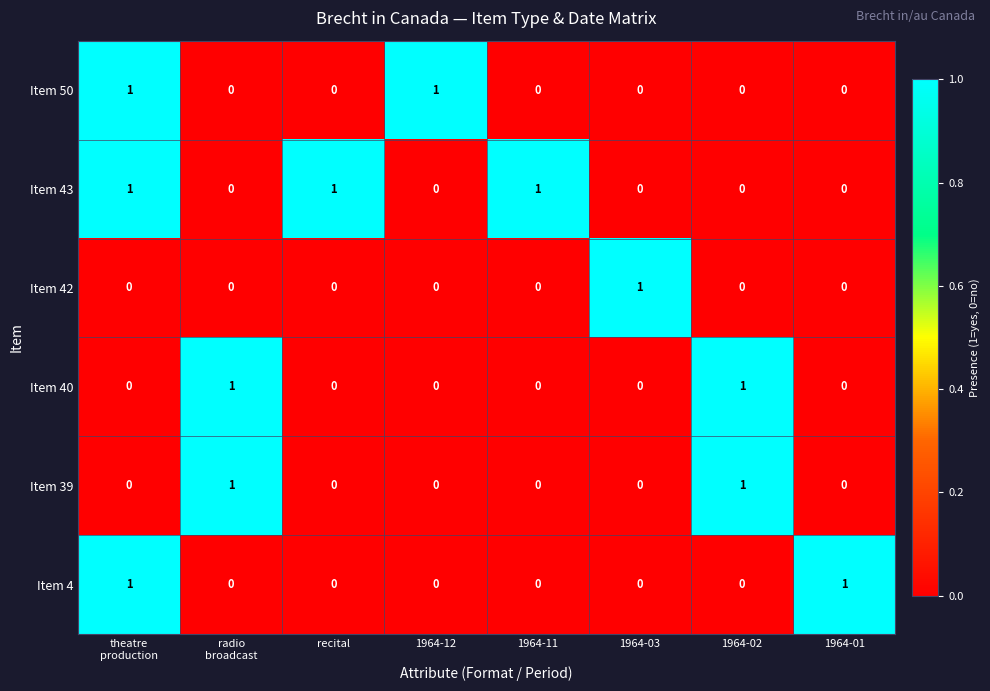

Is it true that Item 39 equals 1 at 1964-01?

False